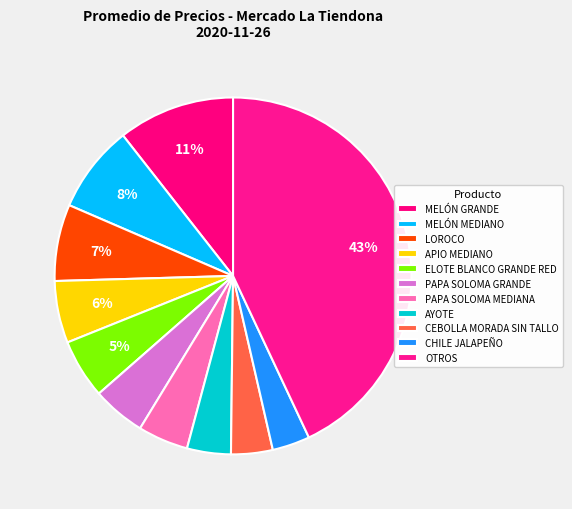

How many slices are in this pie chart?

11